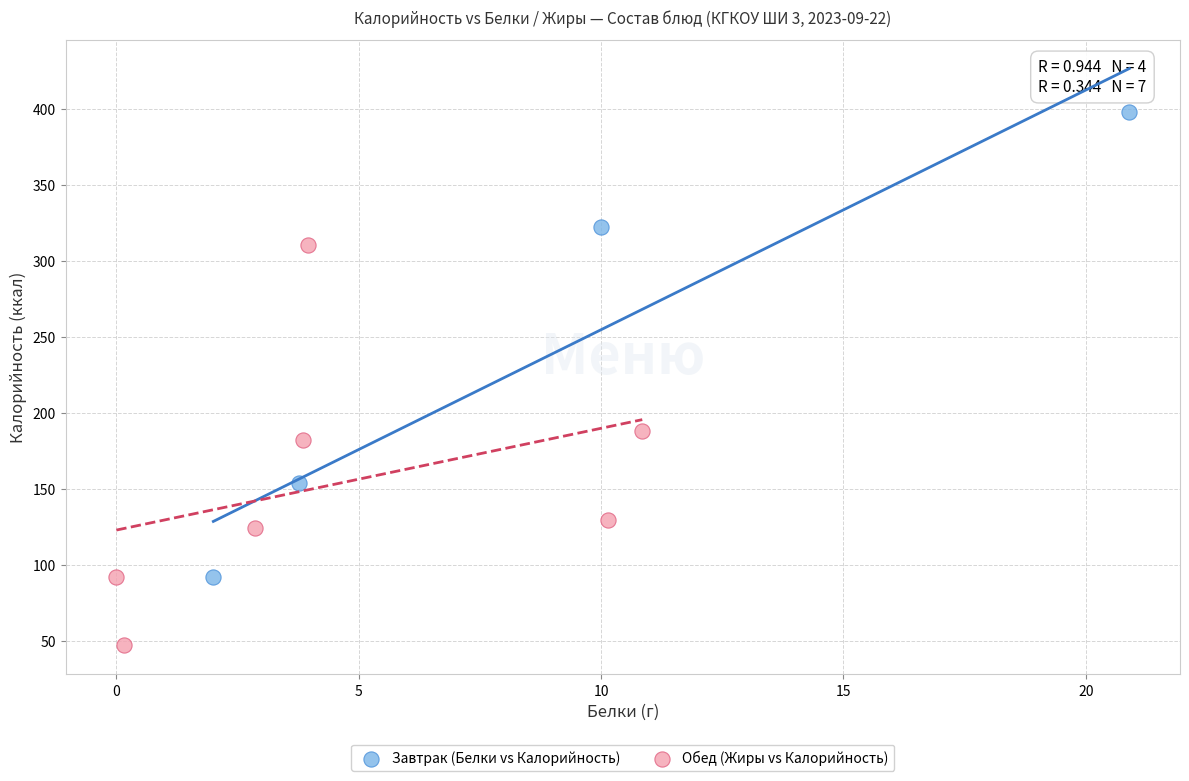

Which series has the largest Y range (max minus min)?

Завтрак (Белки vs Калорийность)